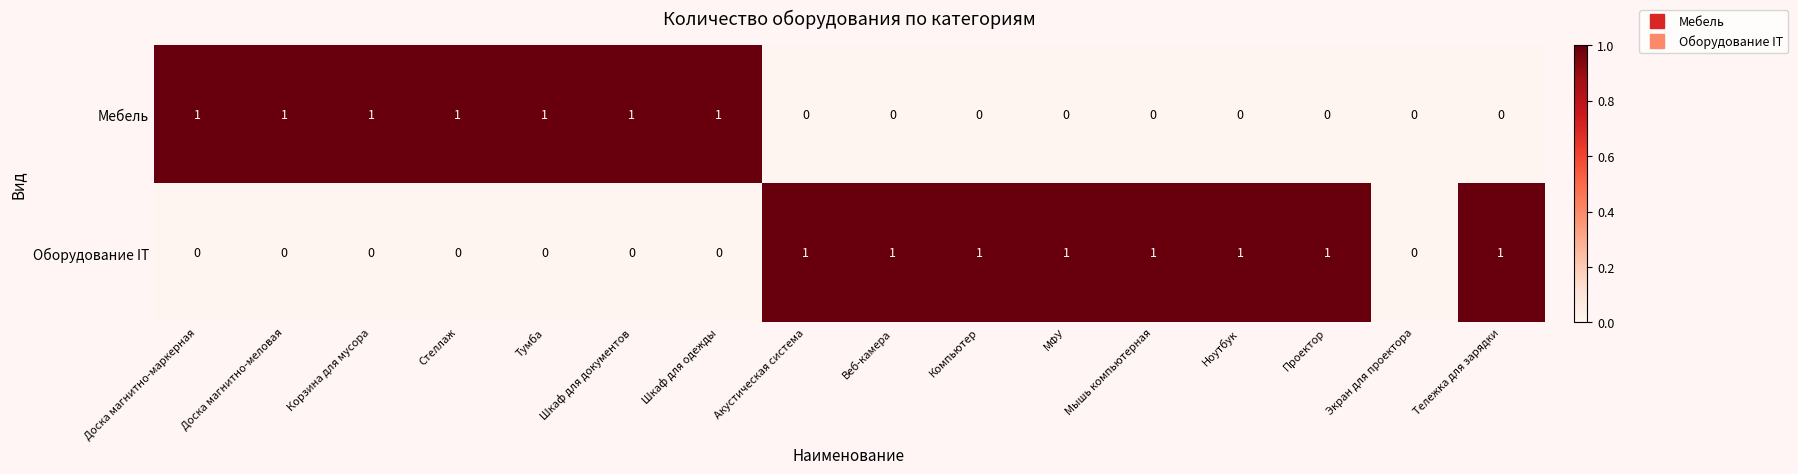

Is the value of Оборудование IT at Шкаф для одежды greater than the value of Мебель at Стеллаж?

No